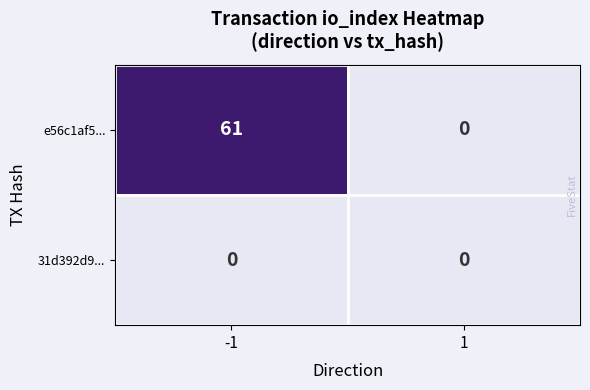

Reading left to right, what are all the values shown in this chart?

e56c1af5...: 61	0
31d392d9...: 0	0